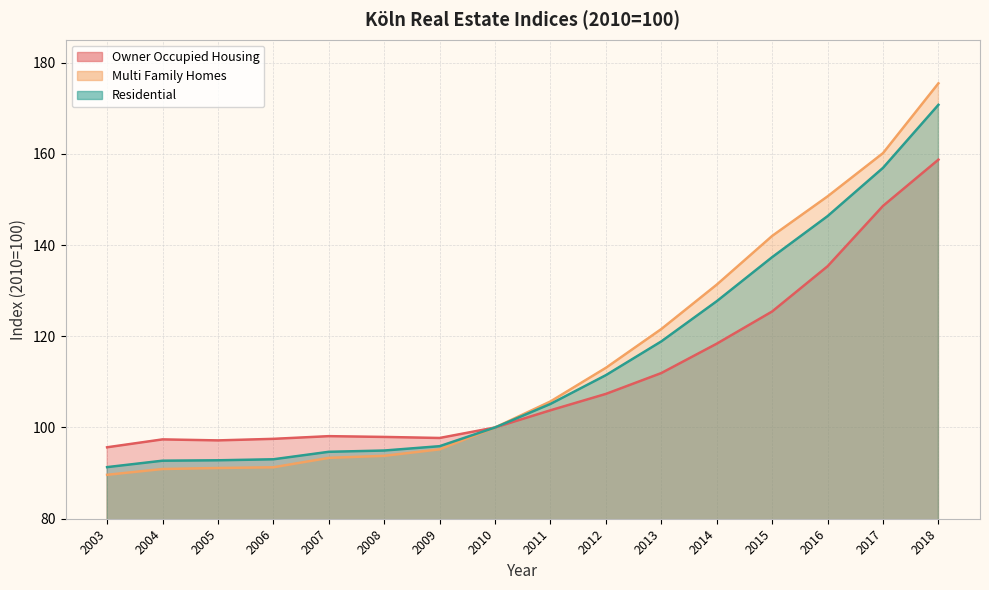

List the series in order of their peak value, highest first.

Multi Family Homes, Residential, Owner Occupied Housing